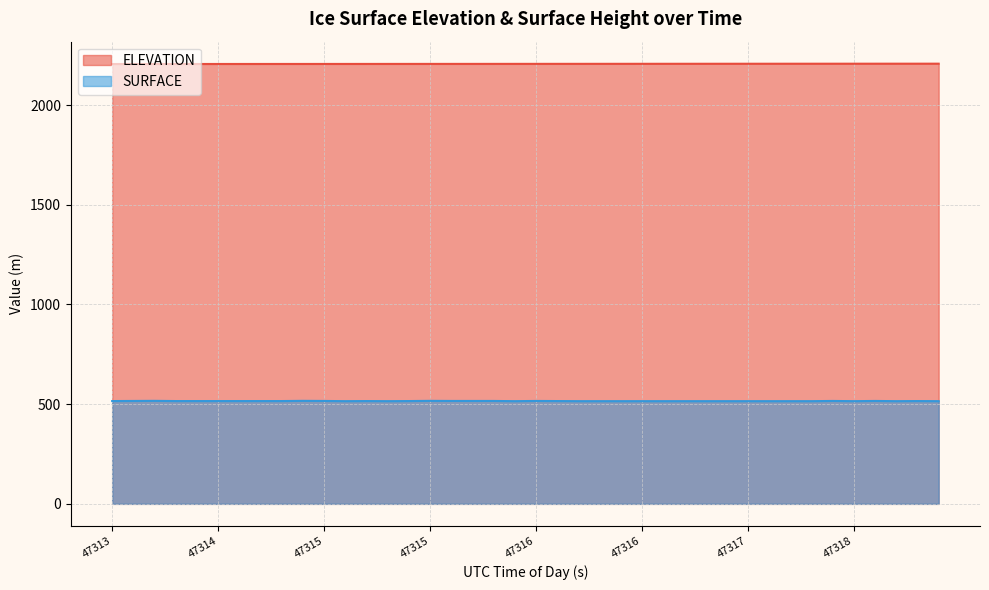

True or false: SURFACE and ELEVATION intersect in this chart.

False